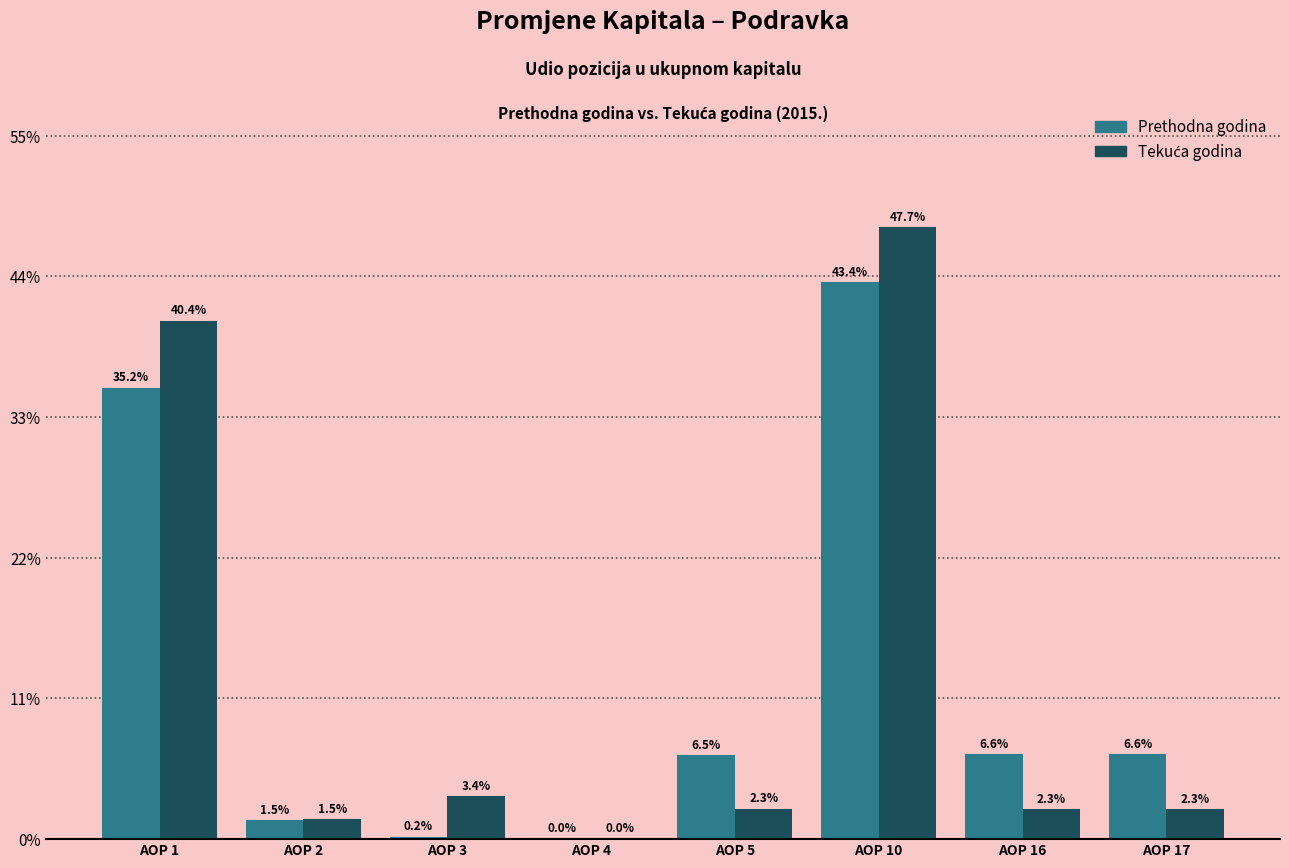

What is the total value across all series at AOP 10?

91.1